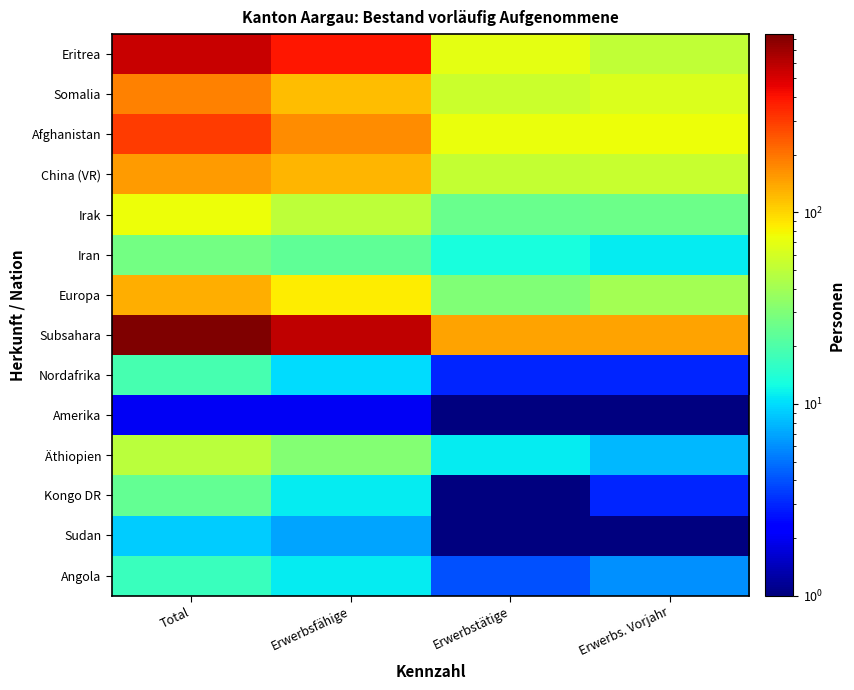

Which label corresponds to the smallest value in the chart?

Erwerbstätige